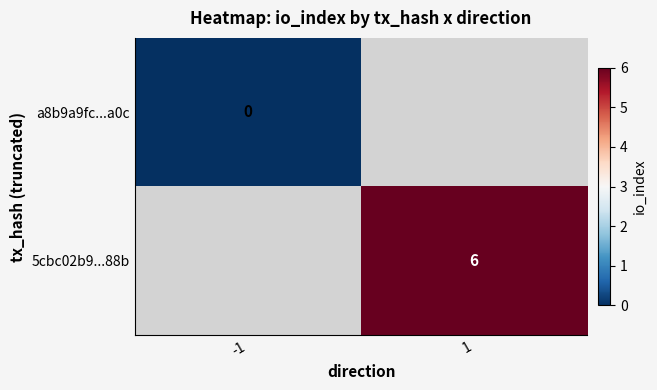

The 5cbc02b9...88b series shows 6 at 1. True or false?

True